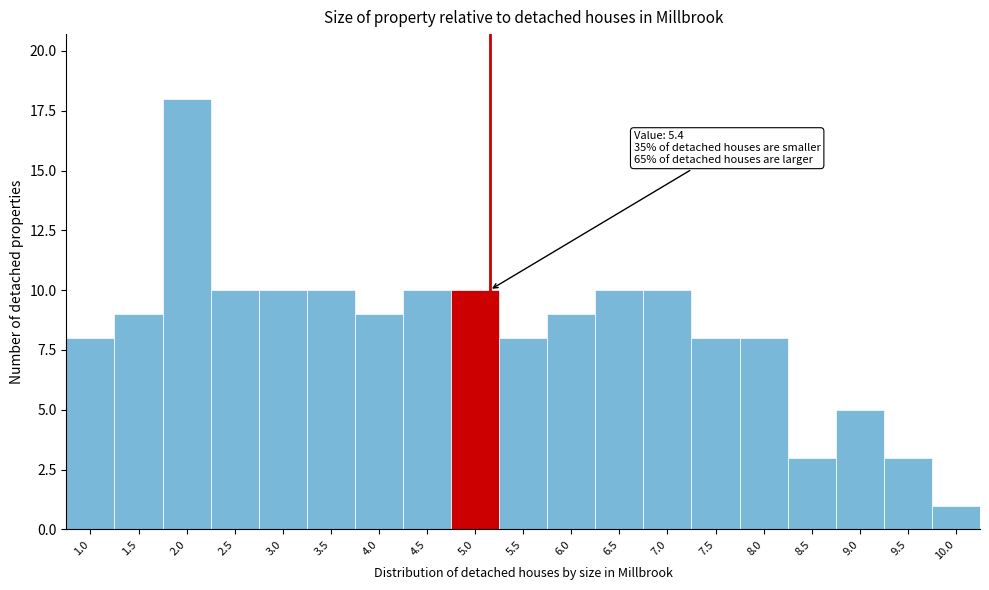

Reading left to right, what are all the values shown in this chart?

1.0=8	1.5=9	2.0=18	2.5=10	3.0=10	3.5=10	4.0=9	4.5=10	5.0=10	5.5=8	6.0=9	6.5=10	7.0=10	7.5=8	8.0=8	8.5=3	9.0=5	9.5=3	10.0=1